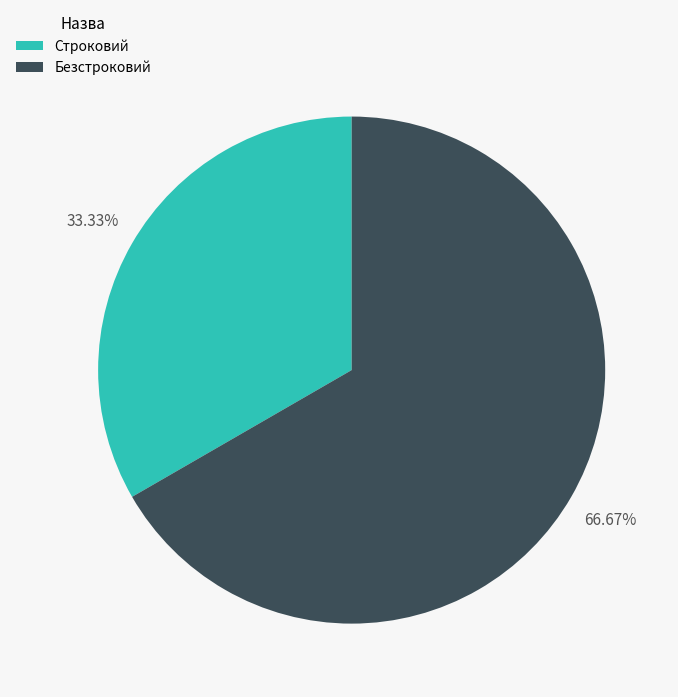

Which category has the smallest portion of the pie?

Строковий